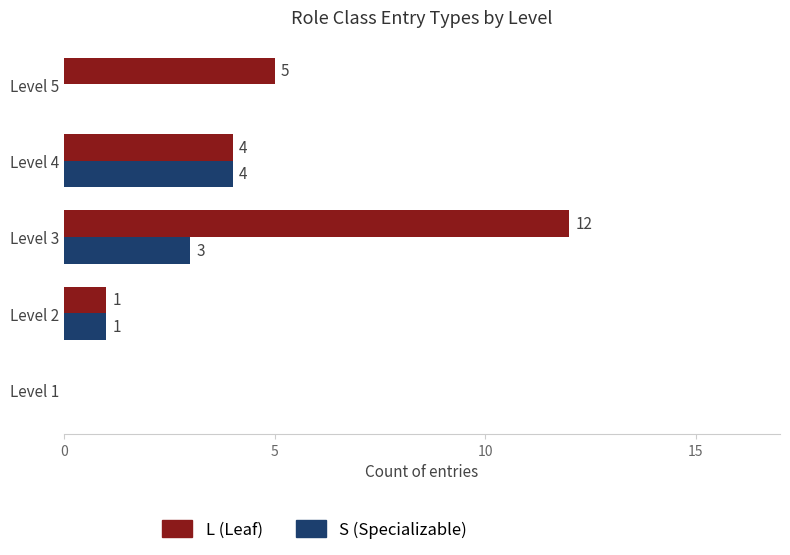

Read the S (Specializable) value at Level 3.

3